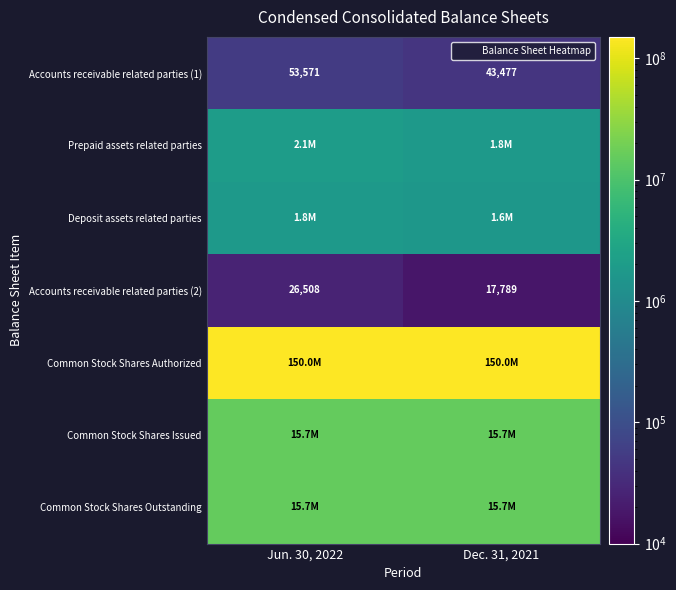

At how many categories does at least one series exceed 52539096?

2